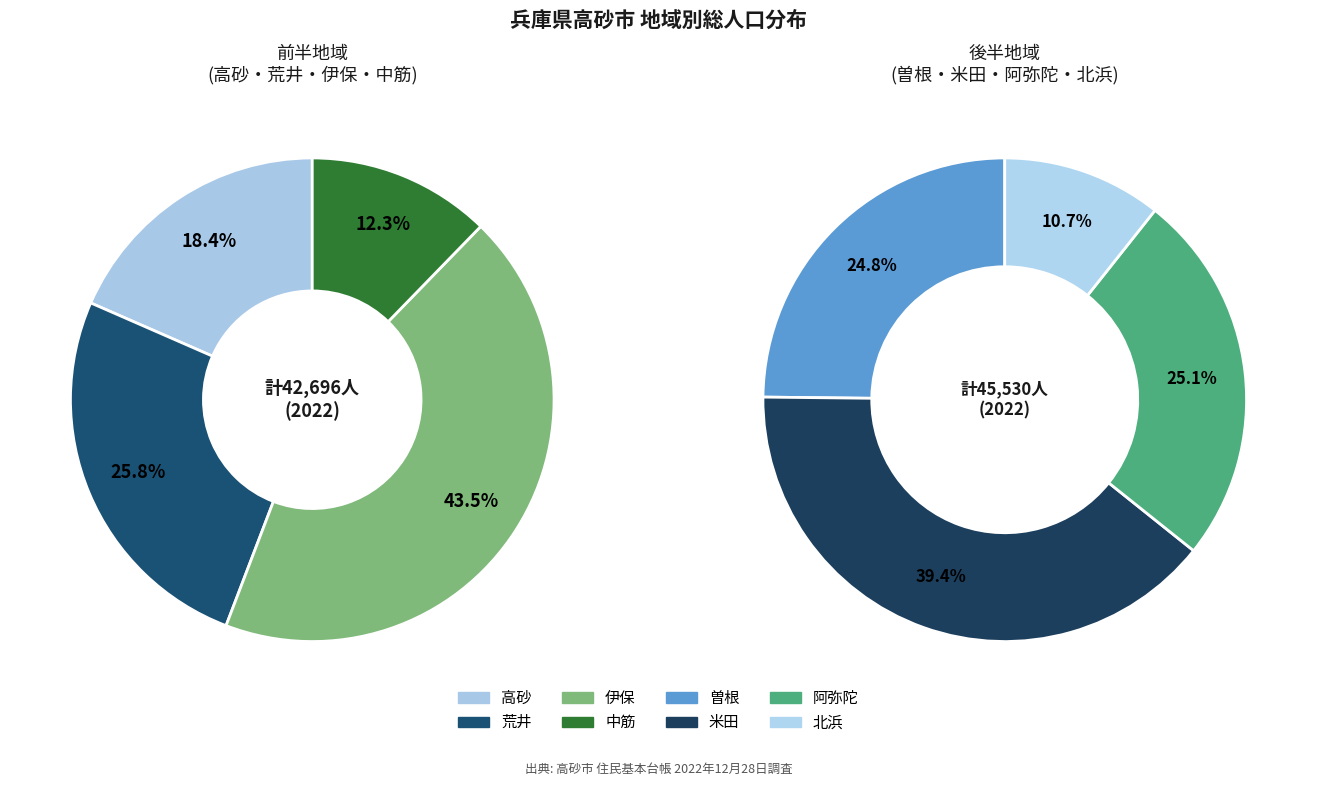

To the nearest percent, what portion does 曽根 represent?

13%